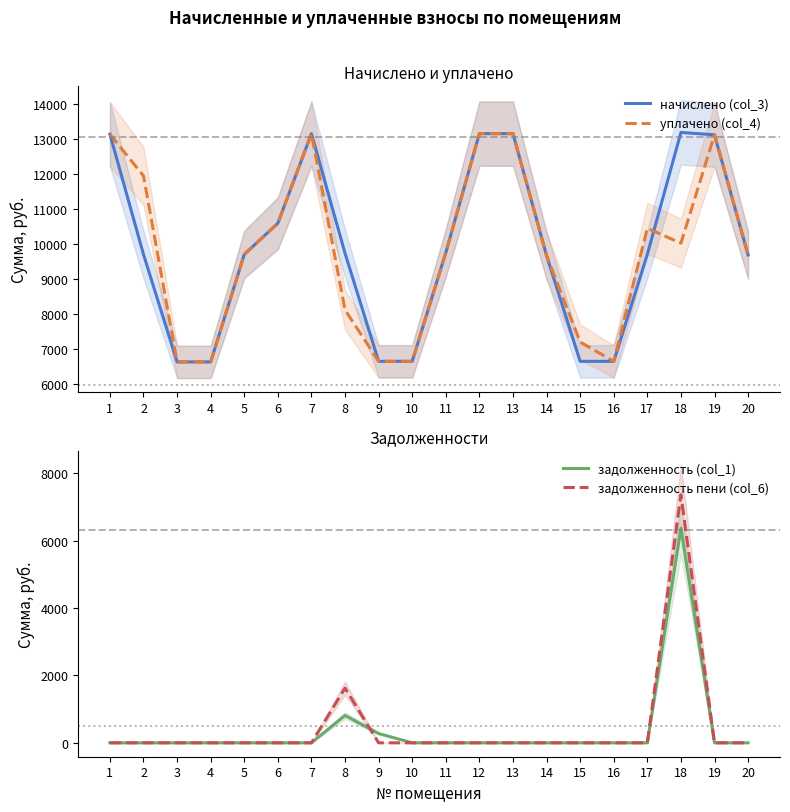

Where is задолженность пени (col_6) nearest to the value 3679?

8